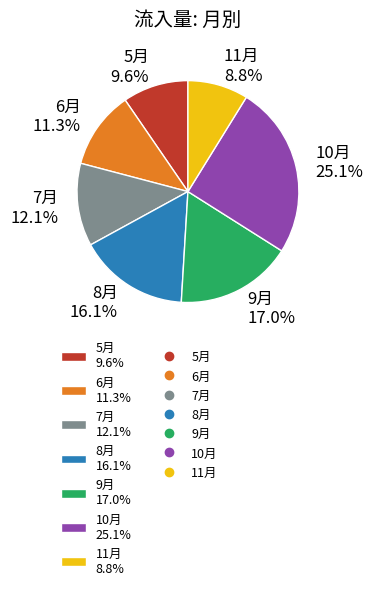

Approximately how many times larger is the value at 8月 compared to 10月?

0.6